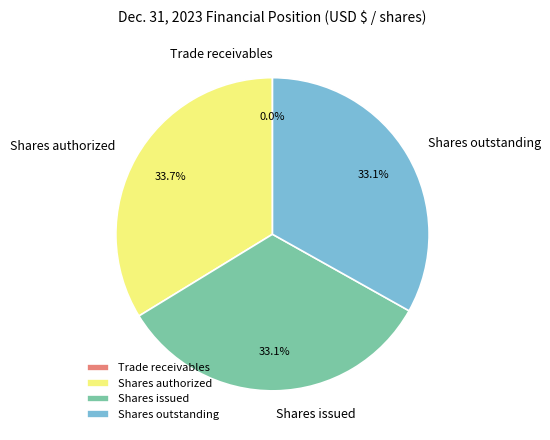

To the nearest percent, what is the average slice percentage?

25%